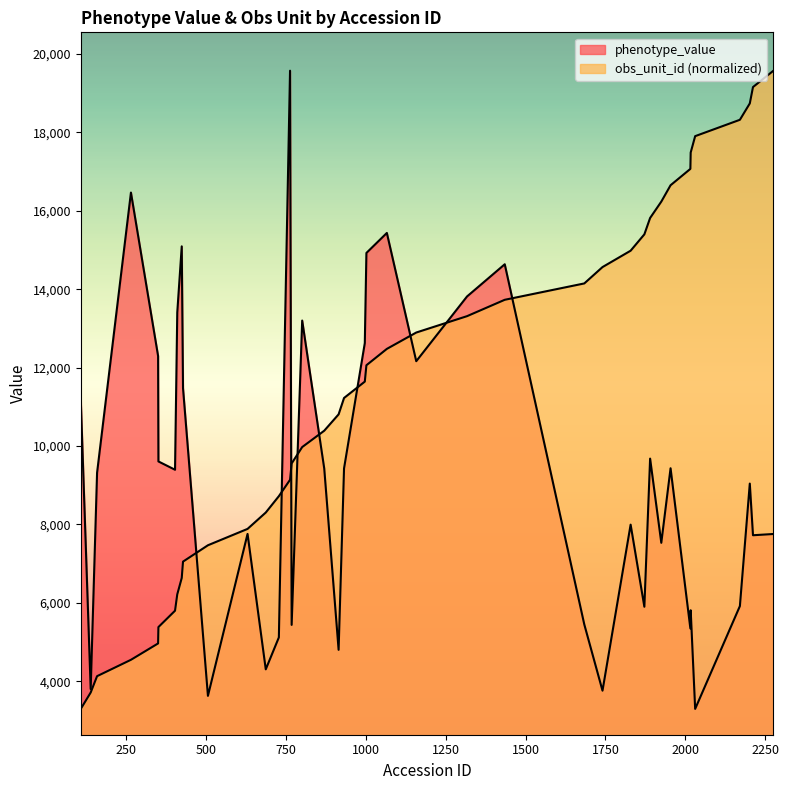

How many values in the phenotype_value series exceed 9395?

19